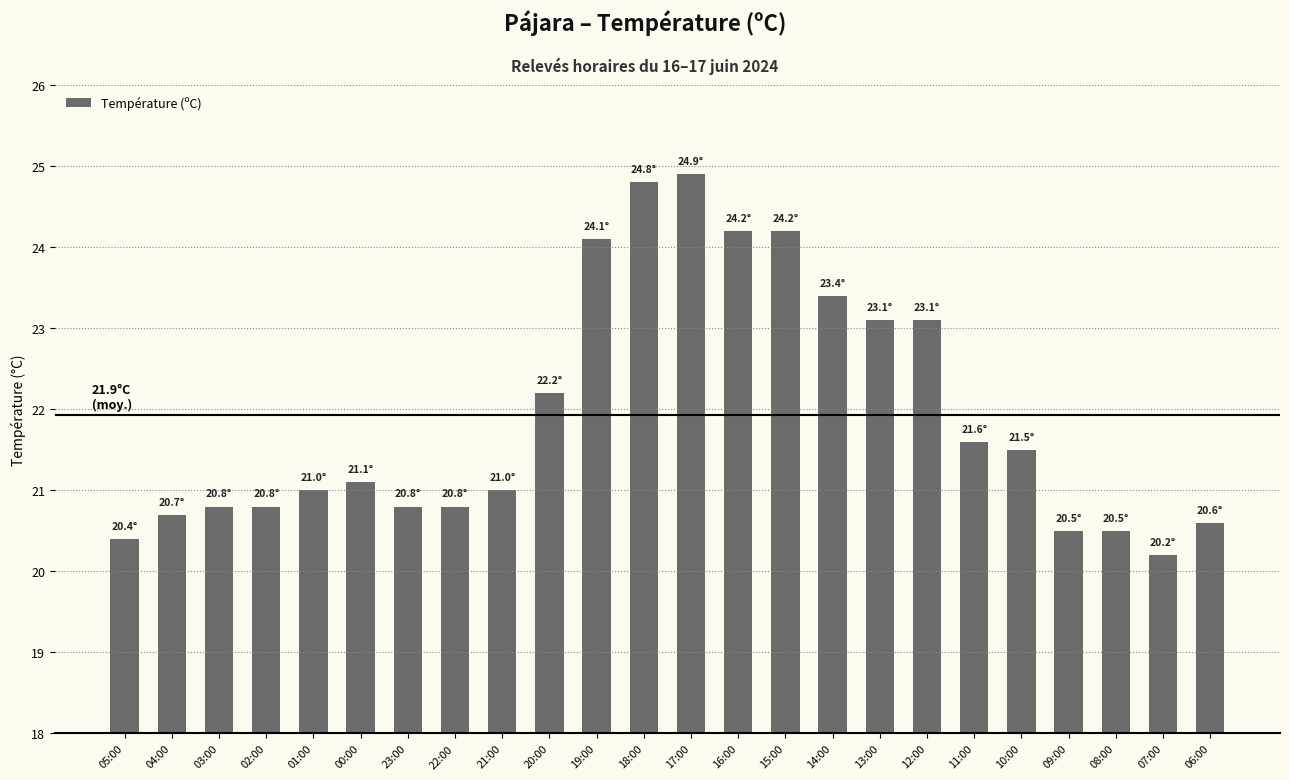

How many data points does each series have?

24